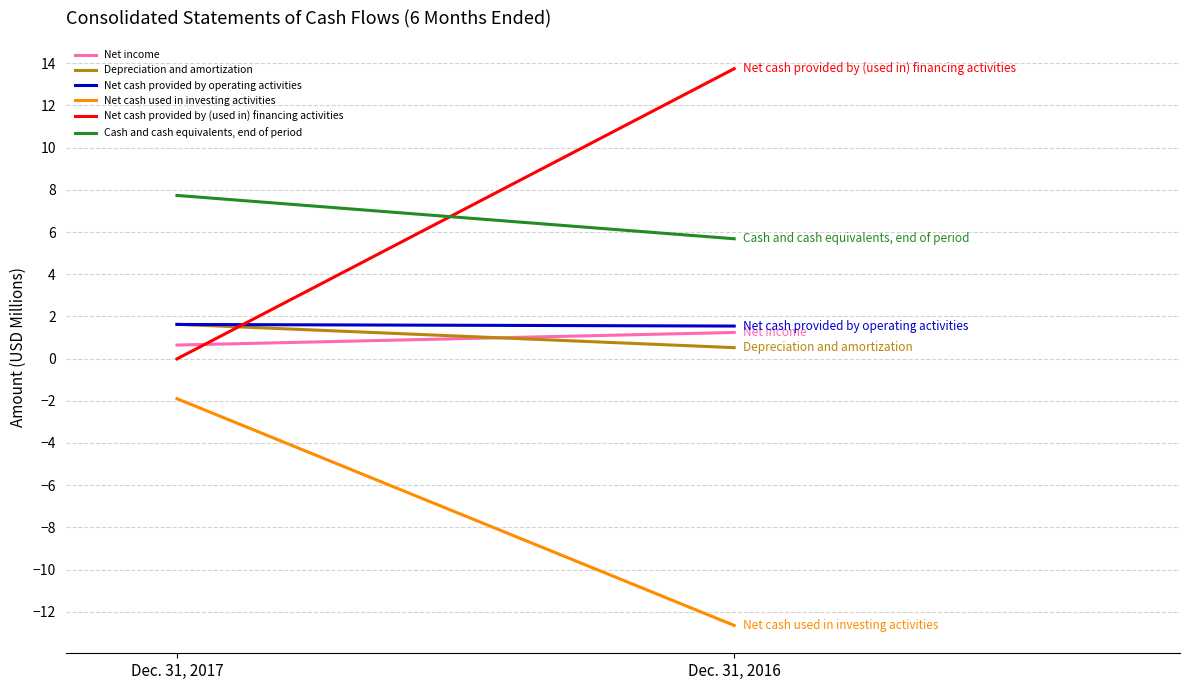

Is the value of Net income at Dec. 31, 2016 greater than the value of Net cash used in investing activities at Dec. 31, 2016?

Yes